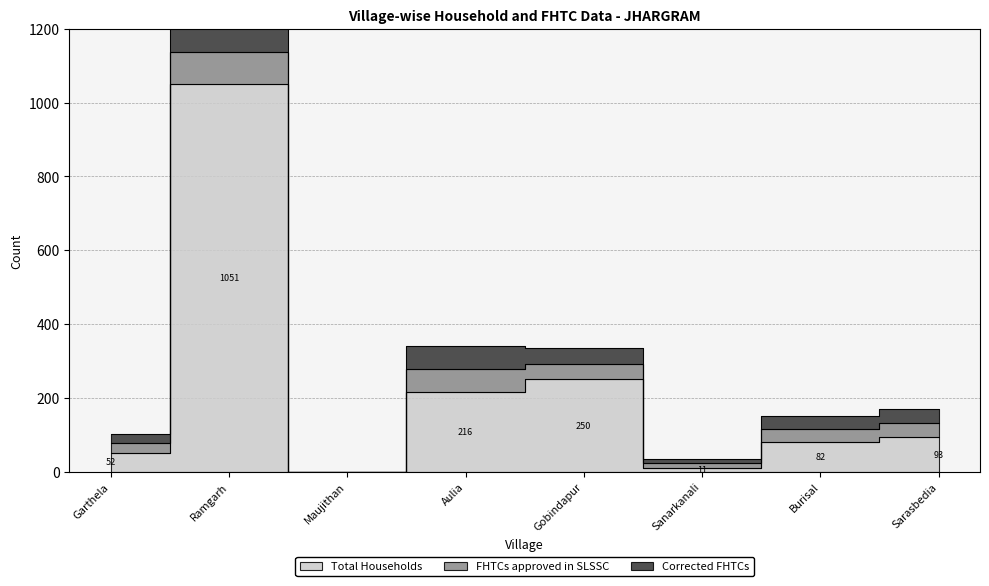

At how many categories does at least one series exceed 518?

1